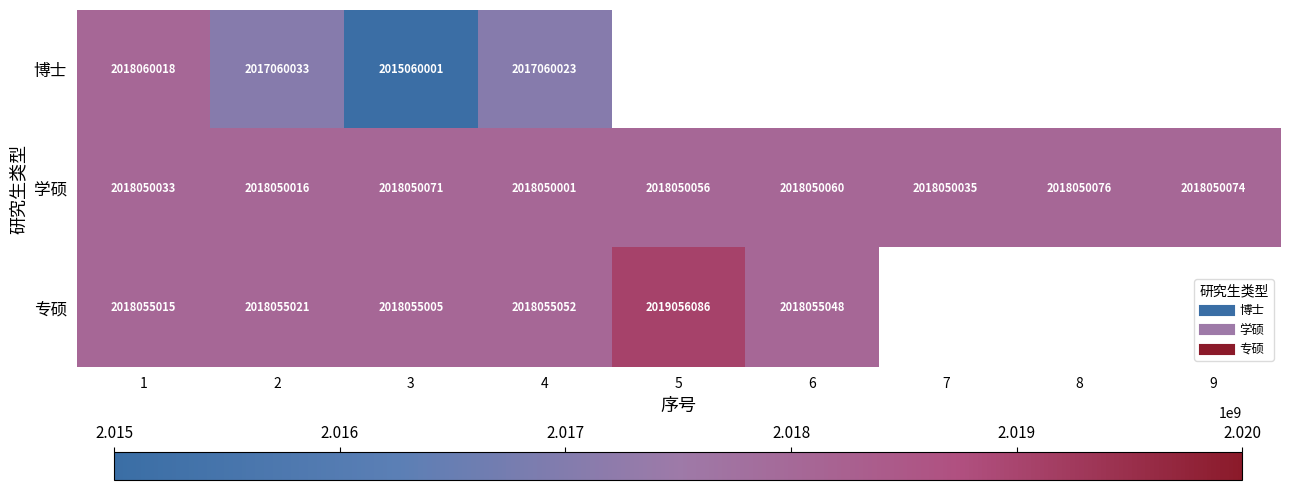

Rank the series by their average value, from lowest to highest.

博士, 学硕, 专硕